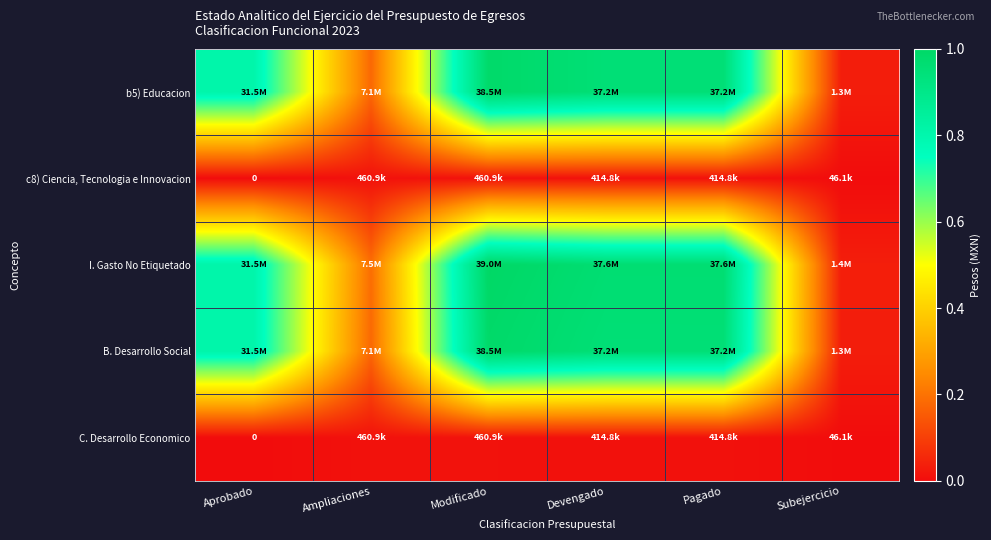

Where is c8) Ciencia, Tecnologia e Innovacion nearest to the value 0?

Aprobado